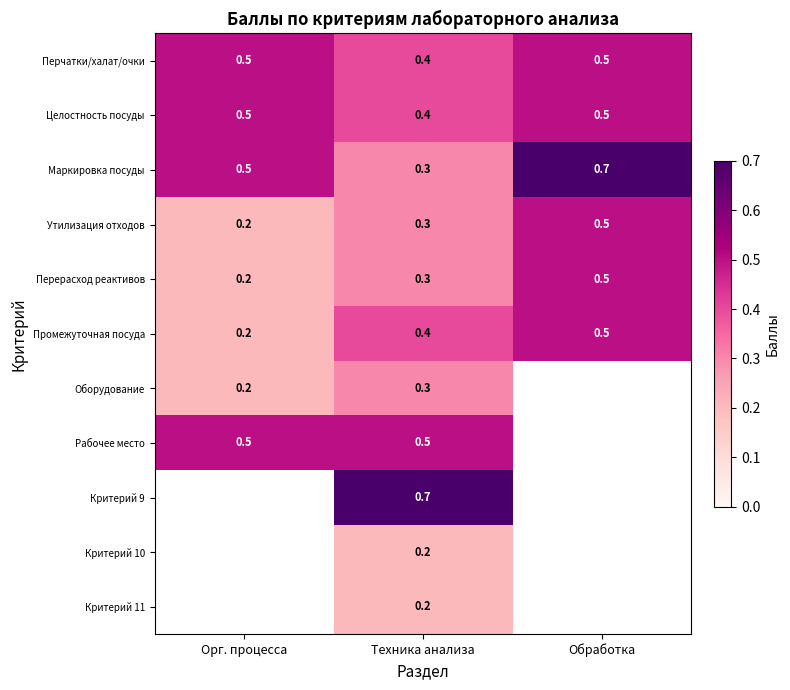

What is the sum of all Маркировка посуды values?

1.5